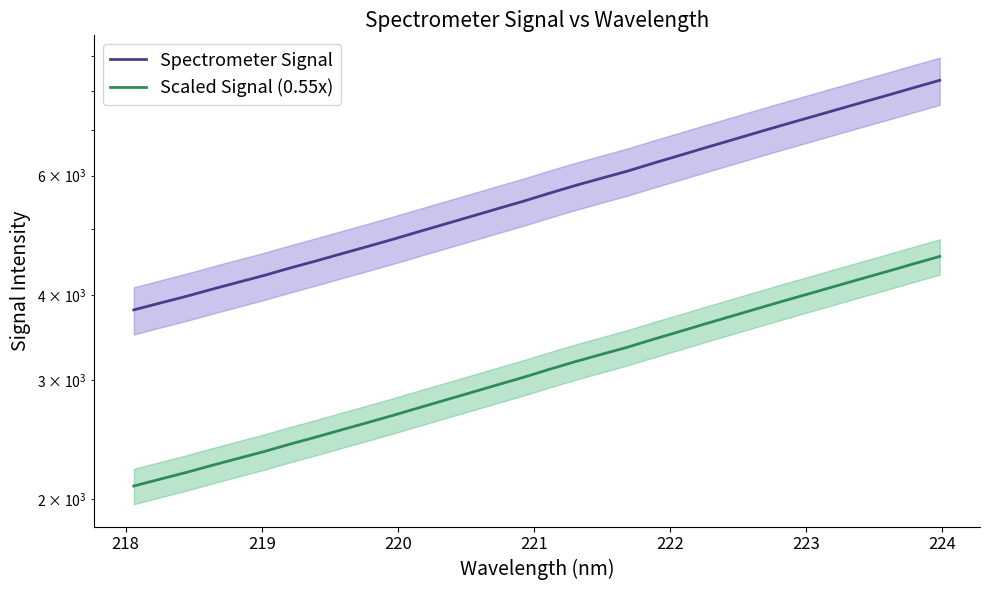

Is the value of Scaled Signal (0.55x) at 221 greater than the value of Spectrometer Signal at 11?

No